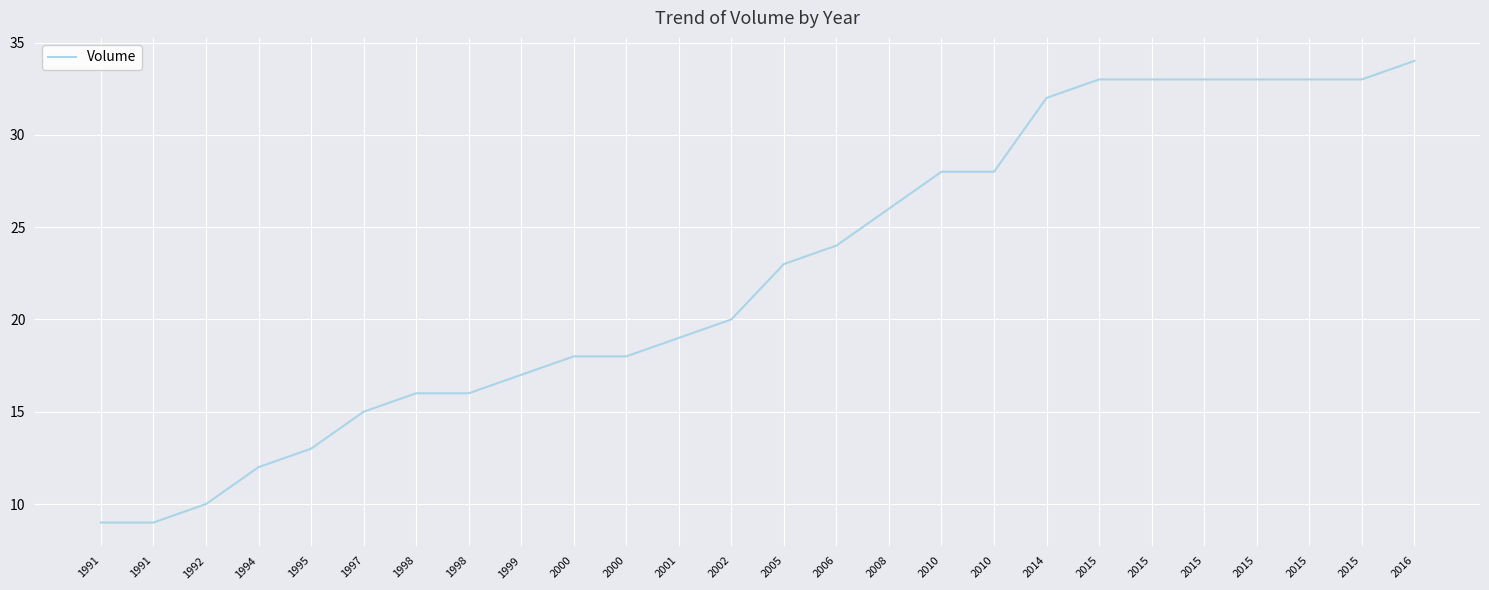

What is the difference between the maximum and minimum values?

25